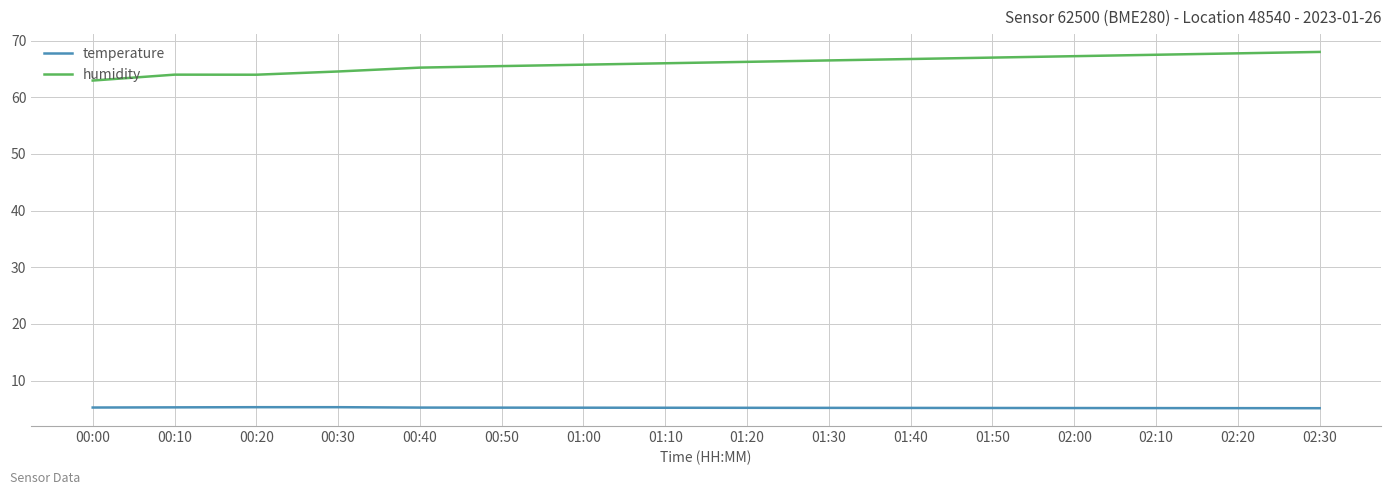

What is the difference between the maximum and minimum values in the temperature series?

0.2